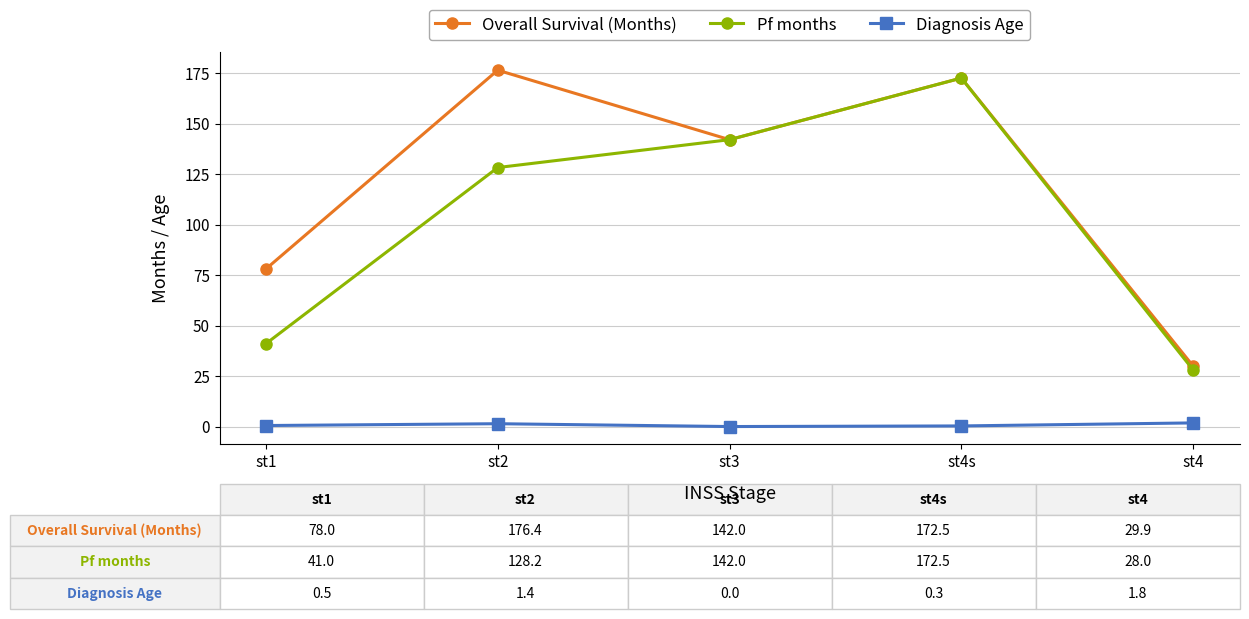

Between st1 and st4, which series saw the biggest shift?

Overall Survival (Months)